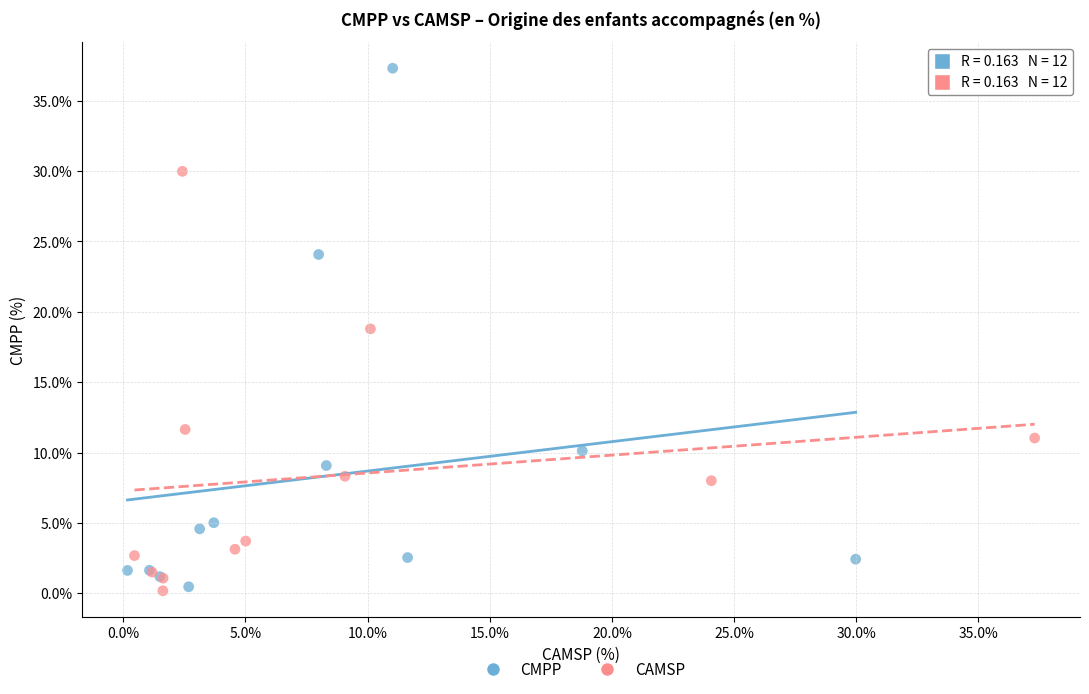

Which series contains the highest Y value?

CMPP